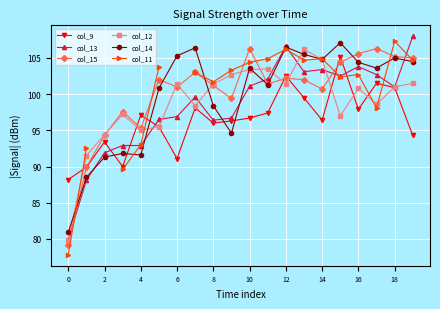

What is the highest value of the col_12 series?

106.2